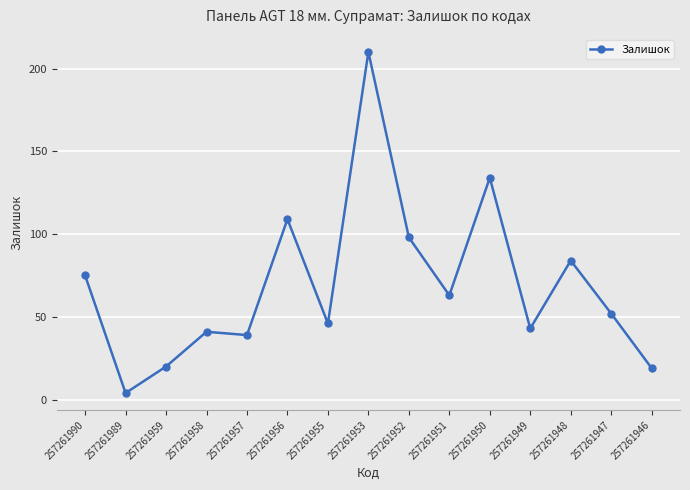

Reading left to right, list all the values displayed in this chart.

257261990=75	257261989=4	257261959=20	257261958=41	257261957=39	257261956=109	257261955=46	257261953=210	257261952=98	257261951=63	257261950=134	257261949=43	257261948=84	257261947=52	257261946=19